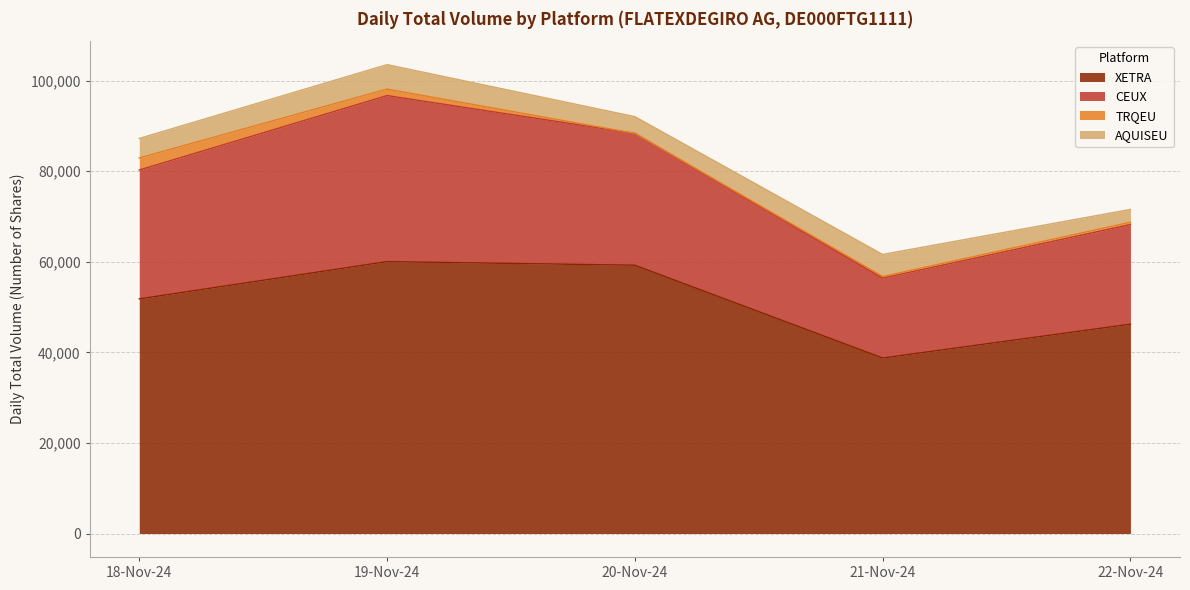

What is the maximum value for XETRA?

60046